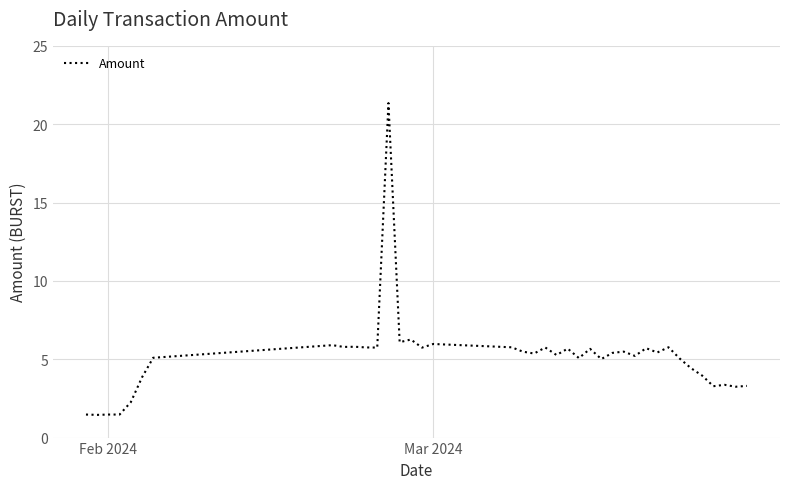

What is the minimum value shown in the chart?

1.4